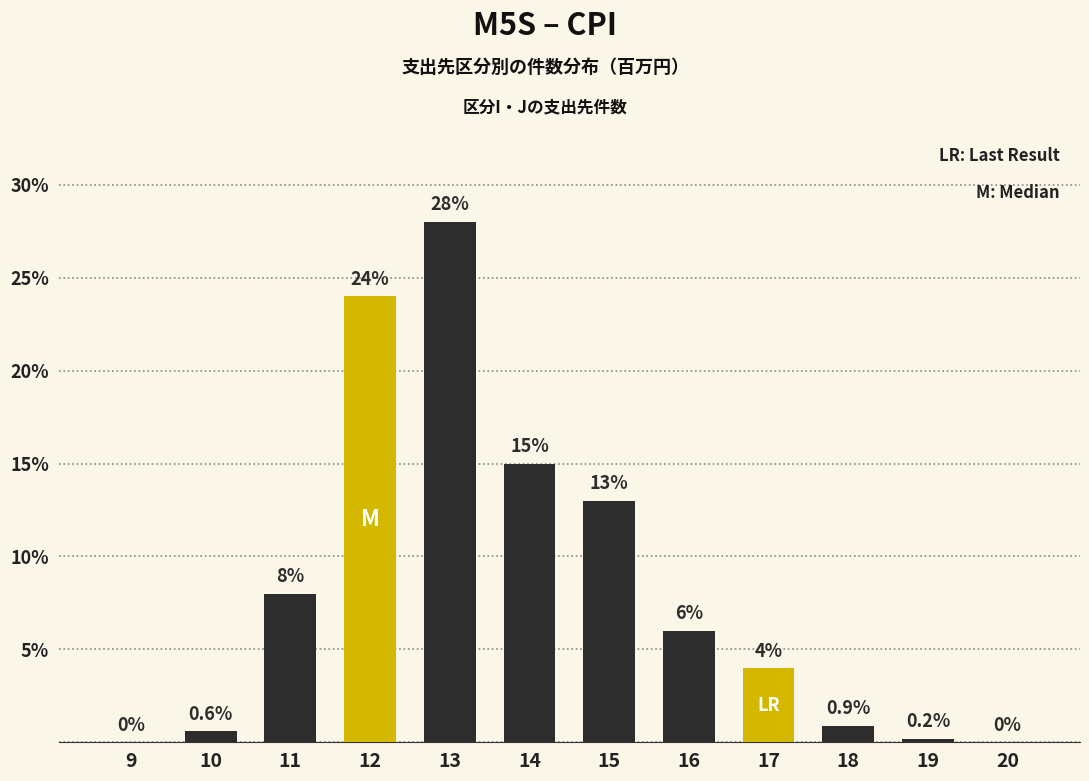

What value does the data have at 11?

8.0